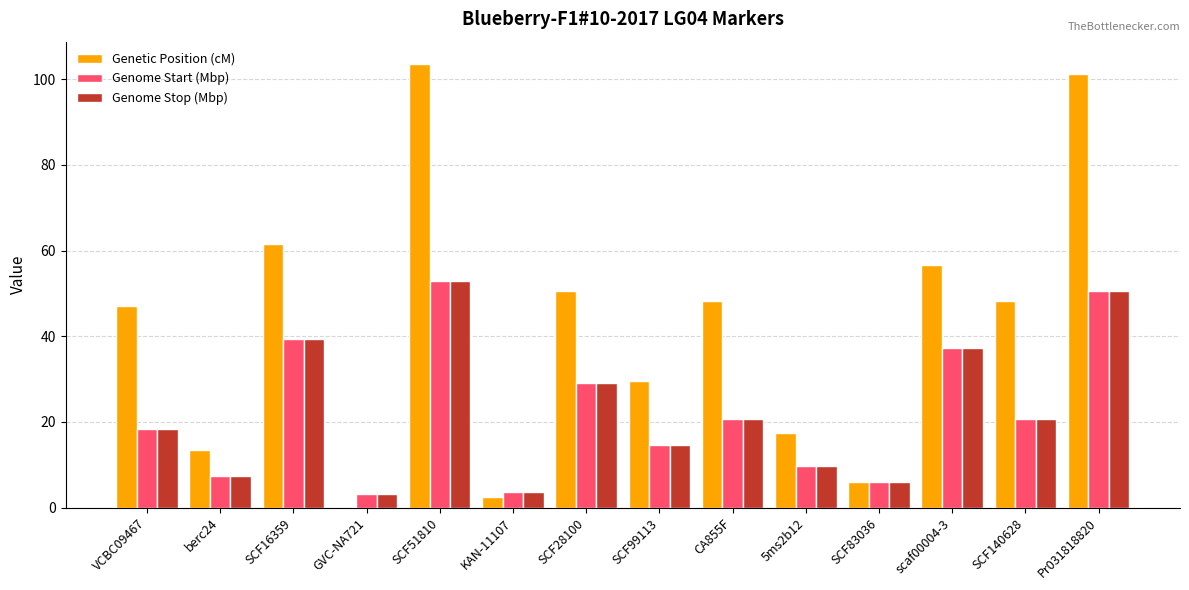

What is the maximum value shown in the chart?

103.6